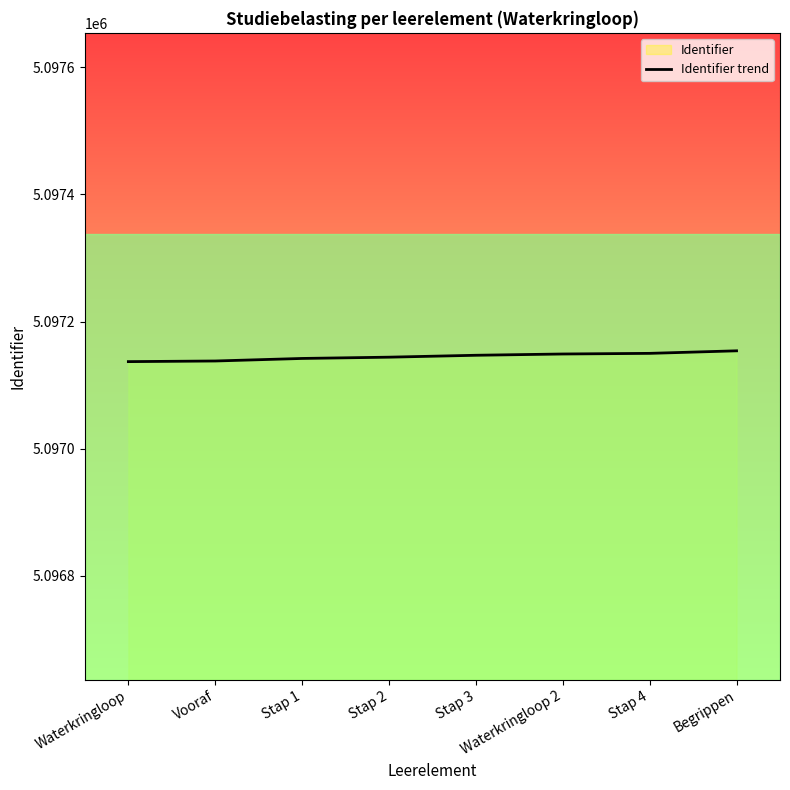

Reading left to right, list all the values displayed in this chart.

Waterkringloop=5097137	Vooraf=5097138	Stap 1=5097142	Stap 2=5097144	Stap 3=5097147	Waterkringloop 2=5097149	Stap 4=5097150	Begrippen=5097154